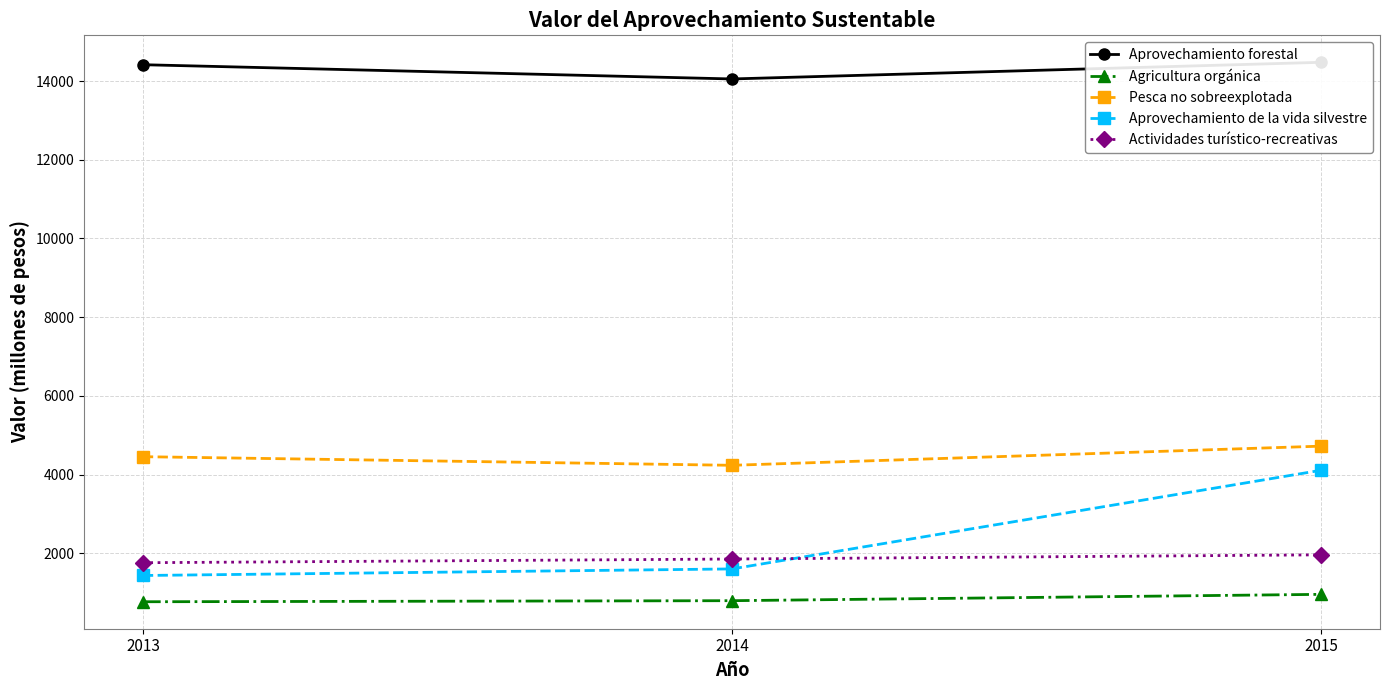

What is the sum of the Aprovechamiento forestal values at 2013 and 2015?

28893